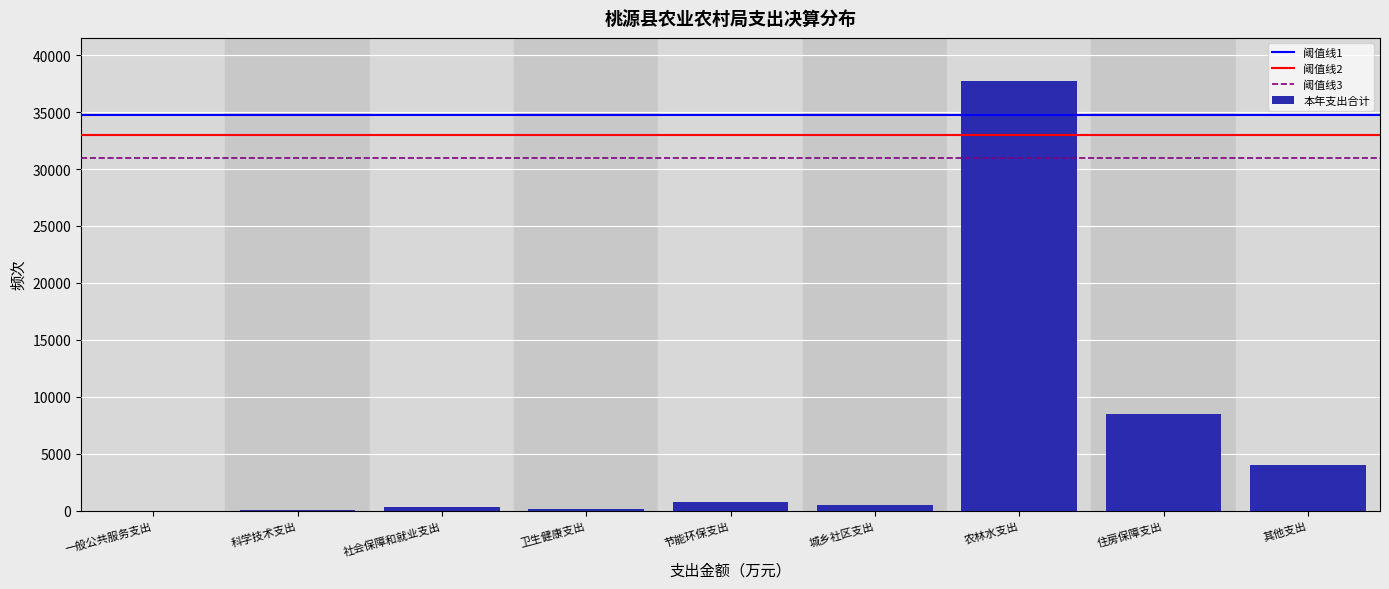

What value does the data have at 其他支出?

3999.6